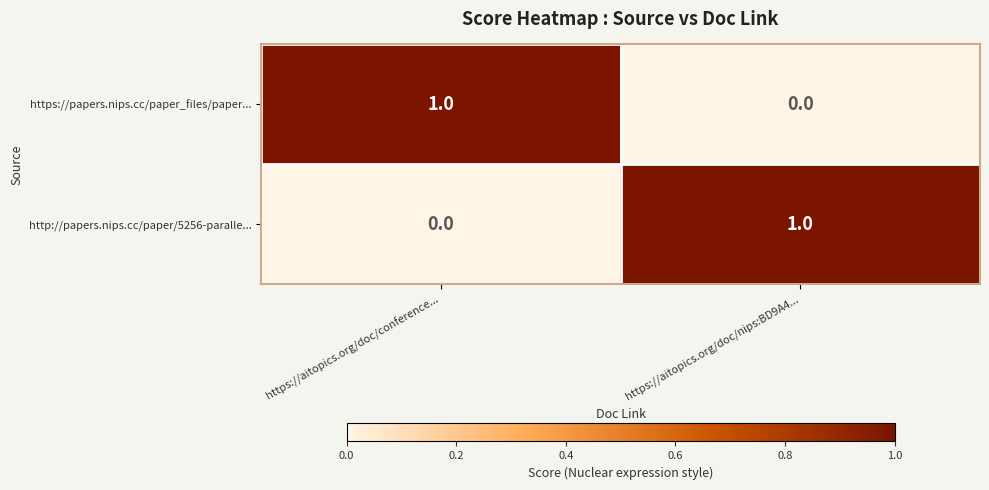

Which category has the highest value in the https://papers.nips.cc/paper_files/paper... series?

https://aitopics.org/doc/conference...